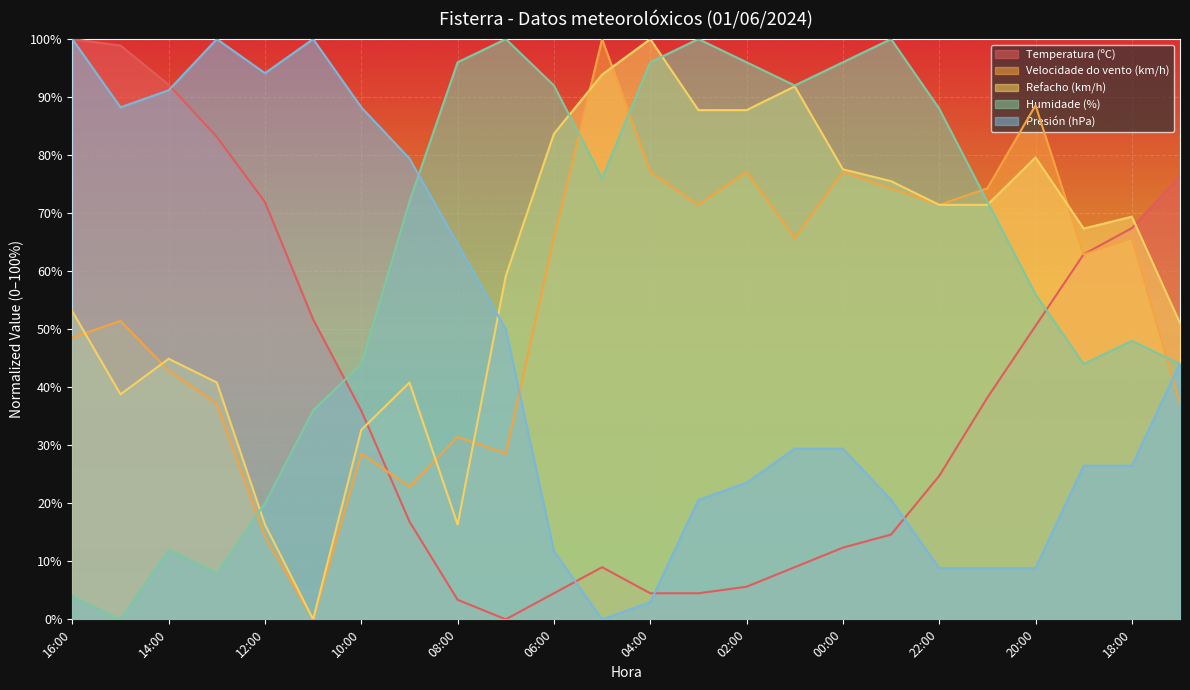

What is the sum of the Presión (hPa) values at 14:00 and 04:00?

94.1